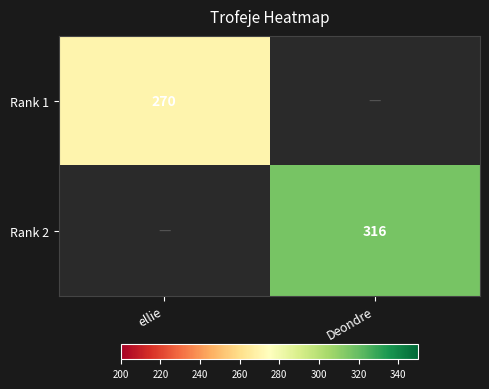

The Rank 1 series shows 379 at ellie. True or false?

False